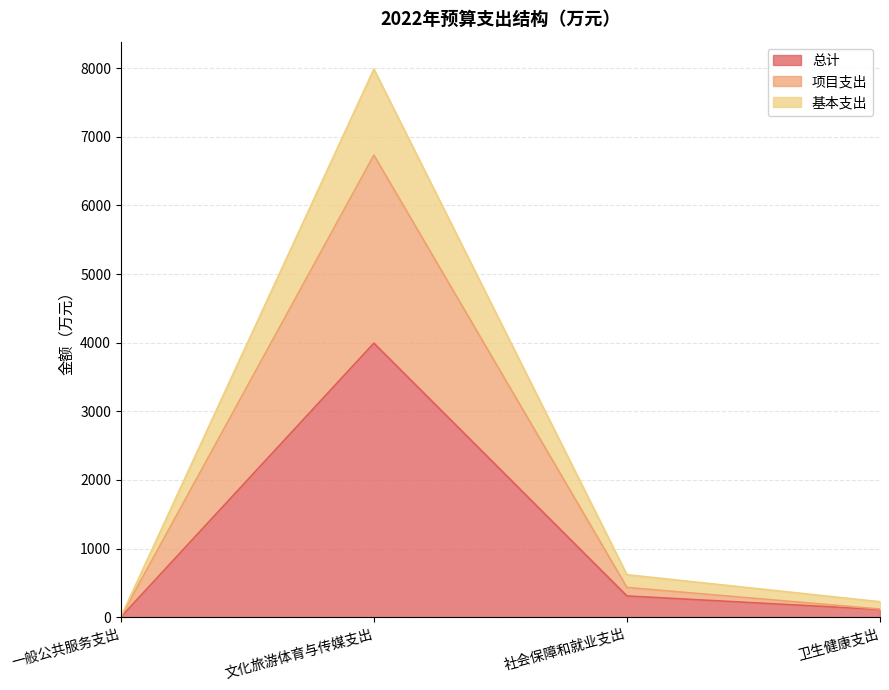

List the series in order of their peak value, lowest first.

总计, 项目支出, 基本支出